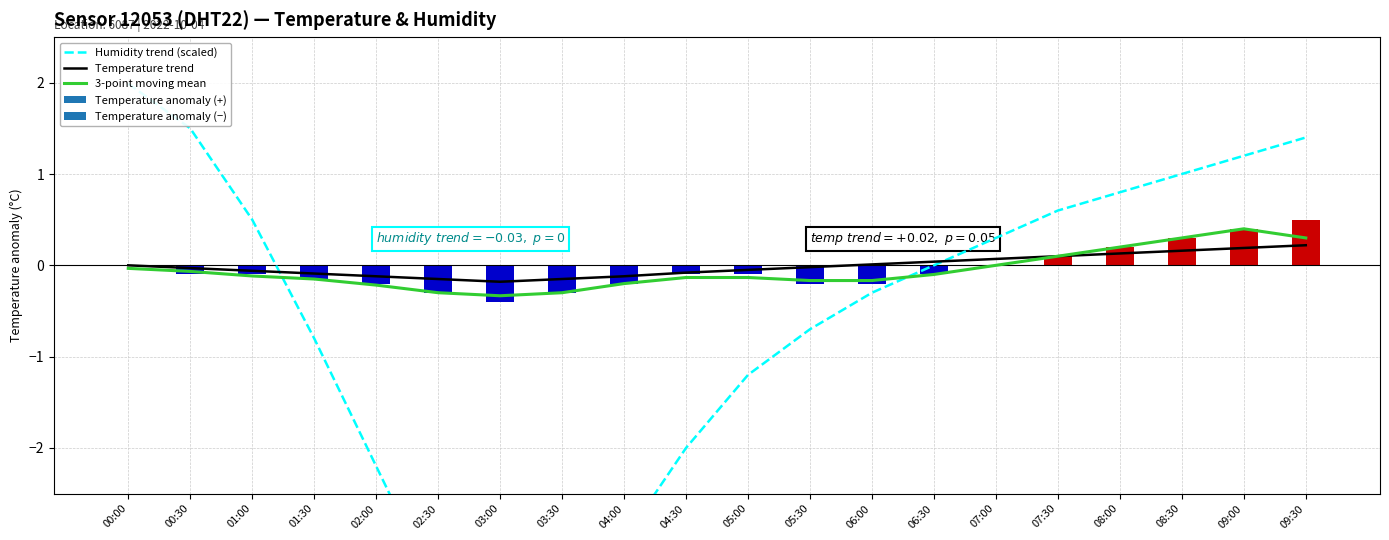

What is the label of the 3rd bar from the left?

01:00